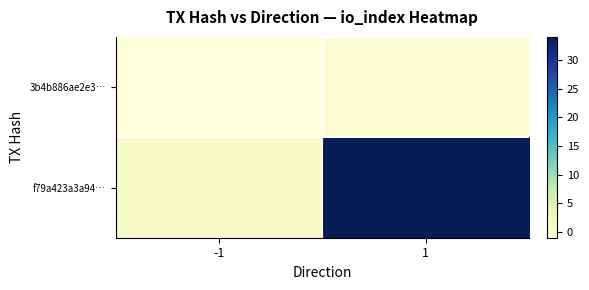

Rank the series at 1 from lowest to highest value.

3b4b886ae2e3…, f79a423a3a94…